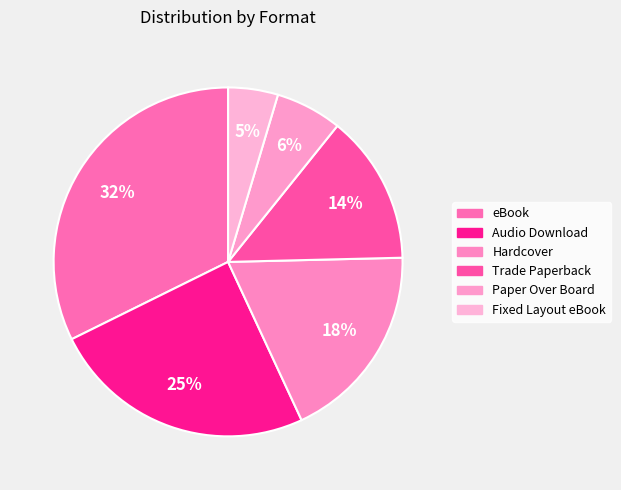

Count the number of slices in the pie.

6